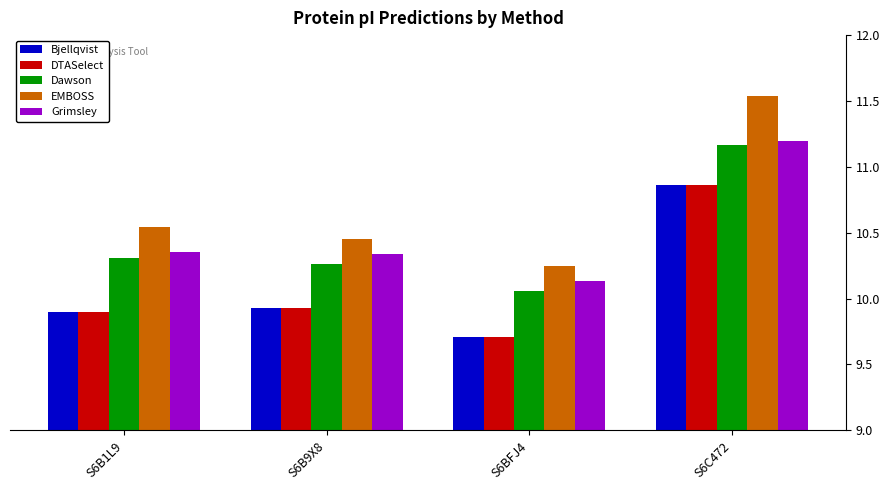

What is the difference between the Grimsley values at S6B9X8 and S6C472?

0.9